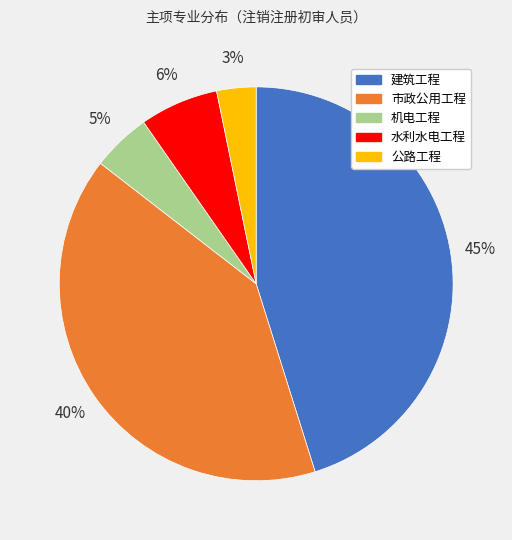

How many segments does this pie chart have?

5